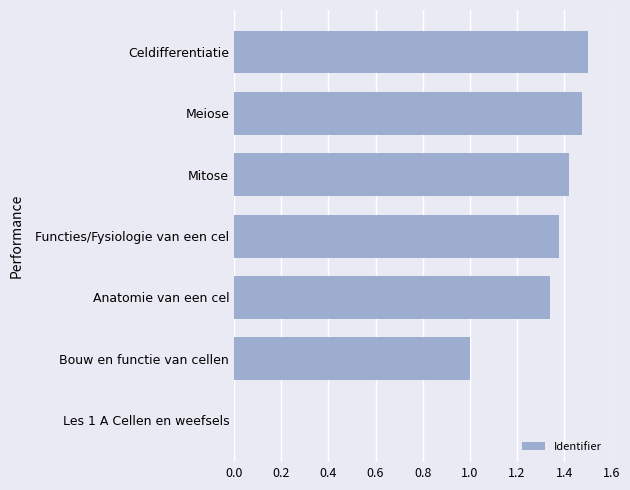

Which has a higher value, Les 1 A Cellen en weefsels or Bouw en functie van cellen?

Bouw en functie van cellen